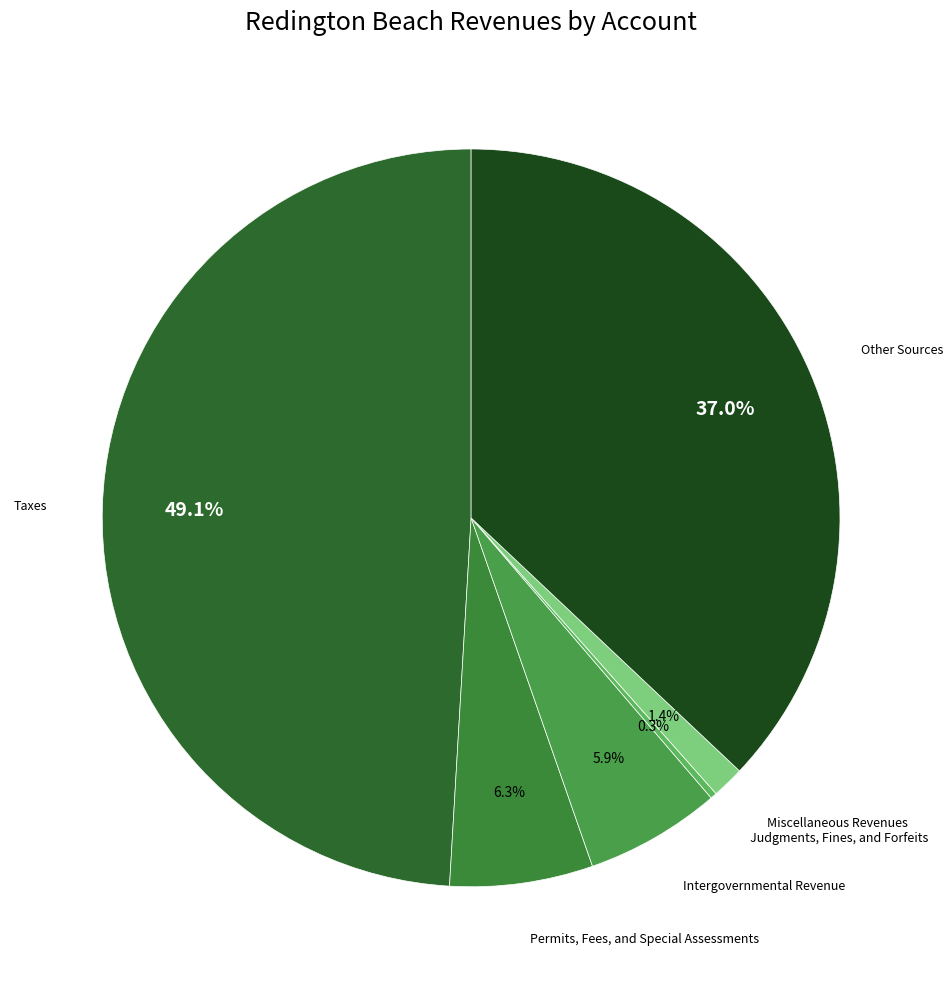

What is the smallest slice in the pie chart?

Judgments, Fines, and Forfeits